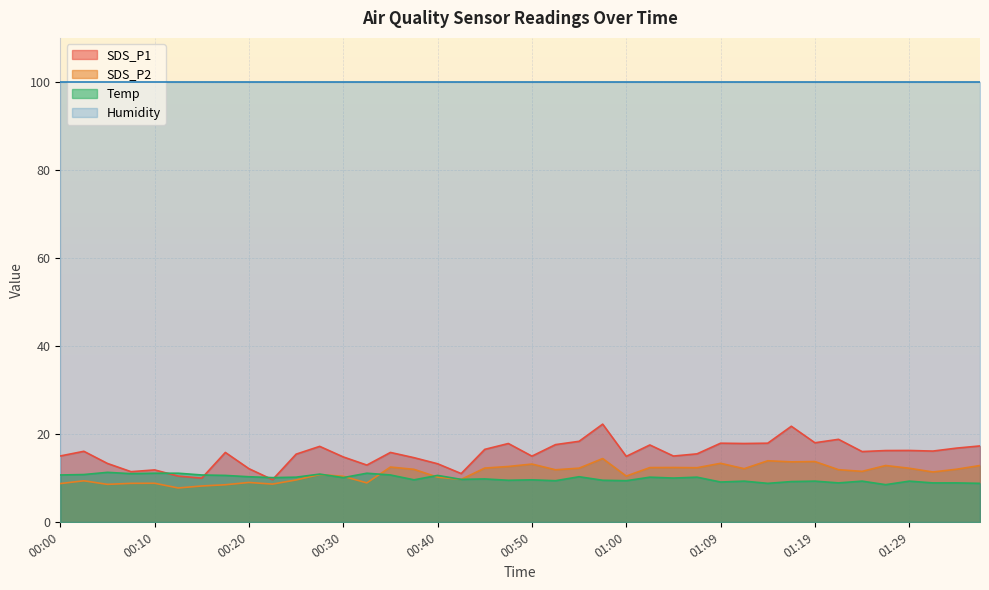

Which series has the largest range (max minus min)?

SDS_P1